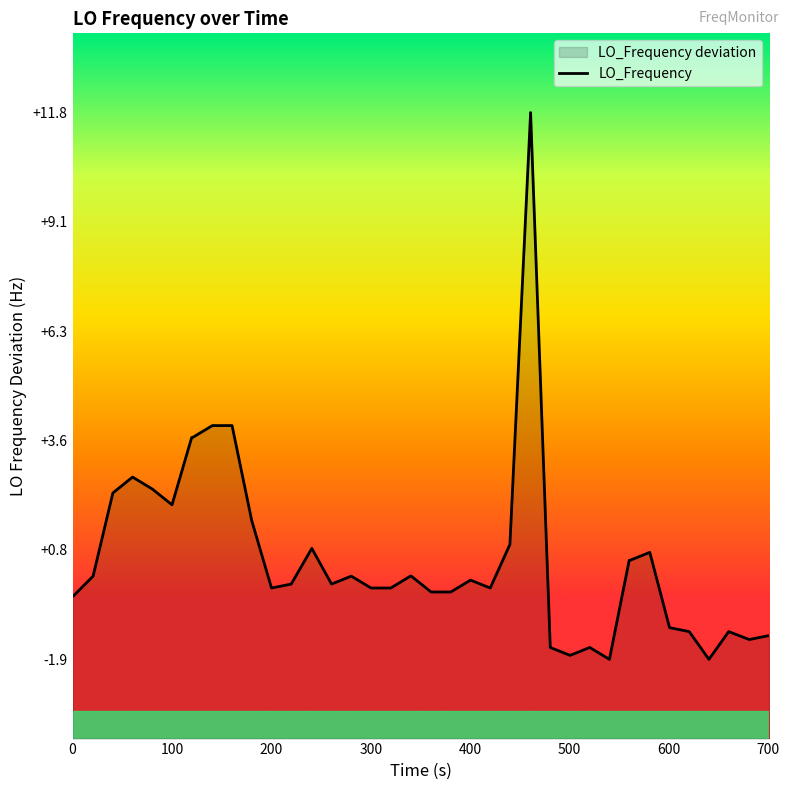

What is the smallest value displayed?

-1.9